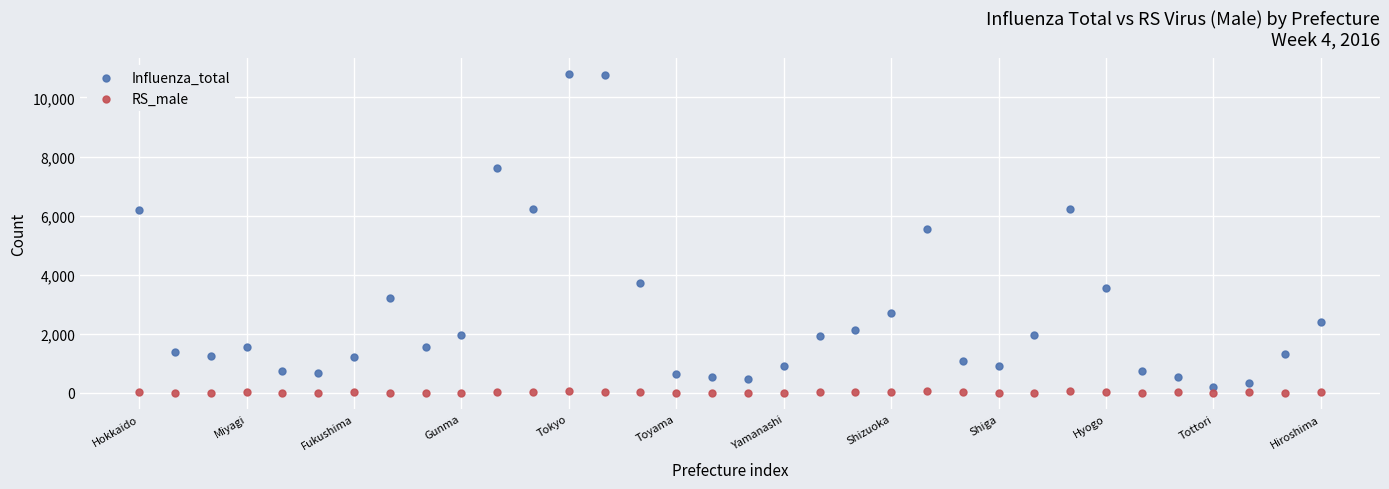

Which series has the largest Y range (max minus min)?

Influenza_total